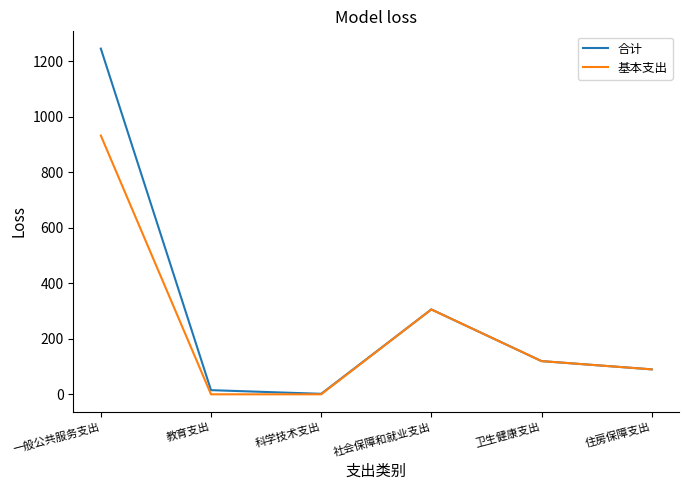

At which label does 基本支出 reach its peak?

一般公共服务支出